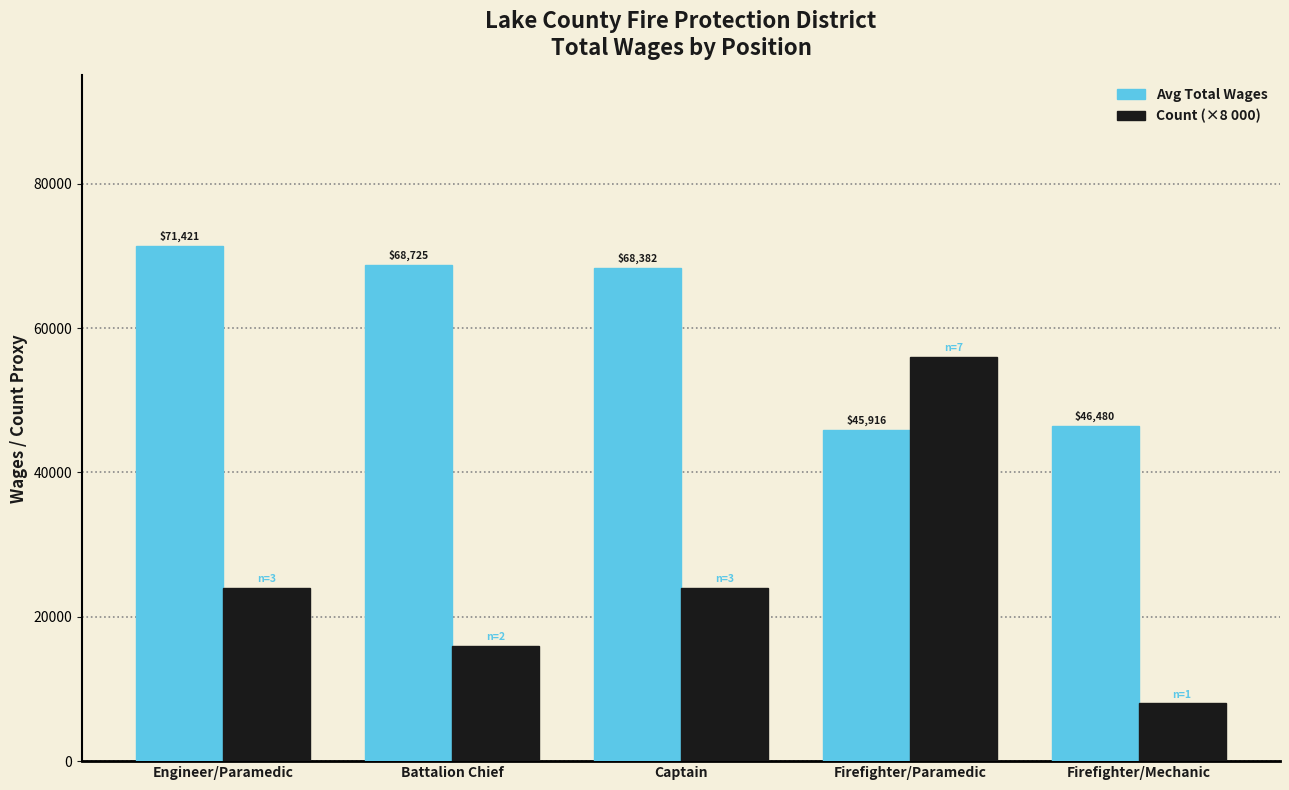

Count the Count (×8 000) values in the range 16000 to 24000.

3